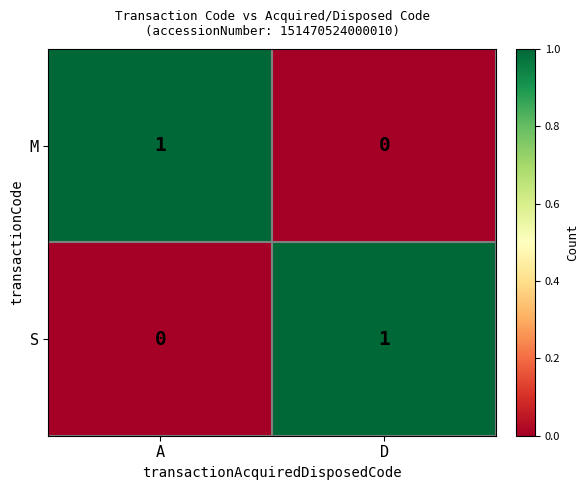

At which label is S closest to 0?

A